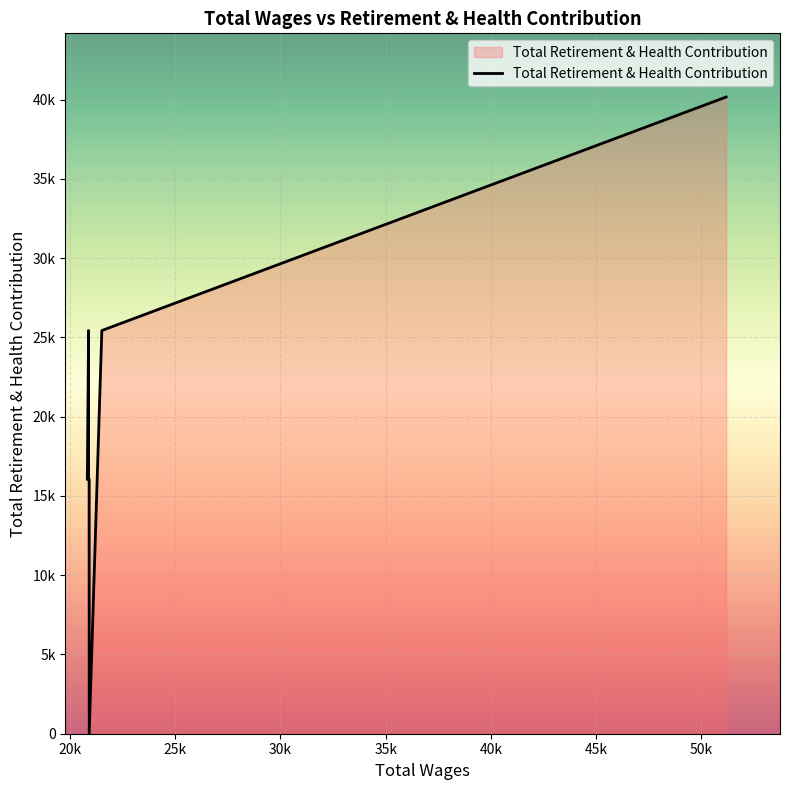

True or false: the data has more than 0 interior local peaks.

True